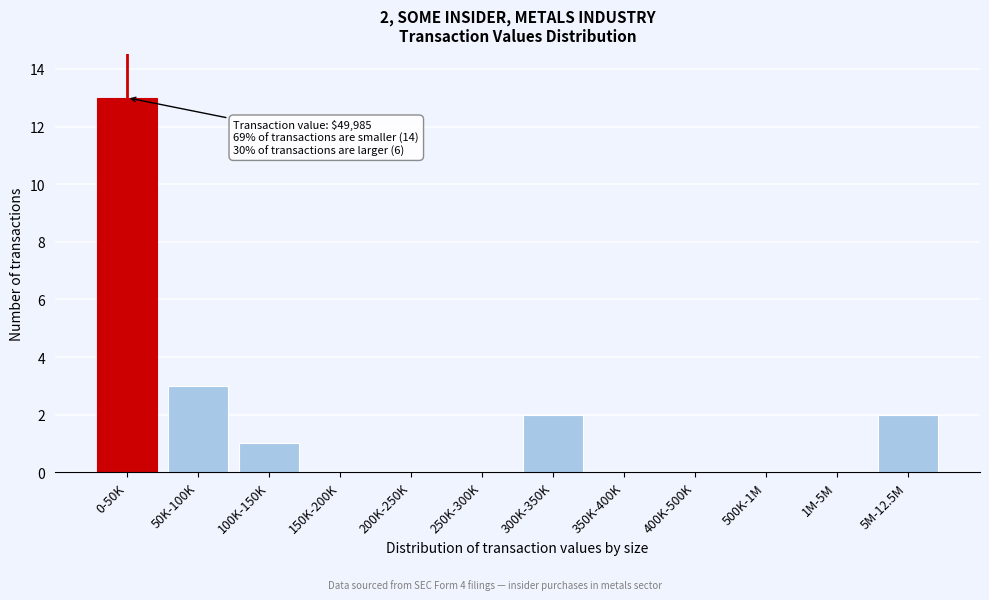

Reading left to right, transcribe all the data shown in this chart.

0-50K=13	50K-100K=3	100K-150K=1	150K-200K=0	200K-250K=0	250K-300K=0	300K-350K=2	350K-400K=0	400K-500K=0	500K-1M=0	1M-5M=0	5M-12.5M=2